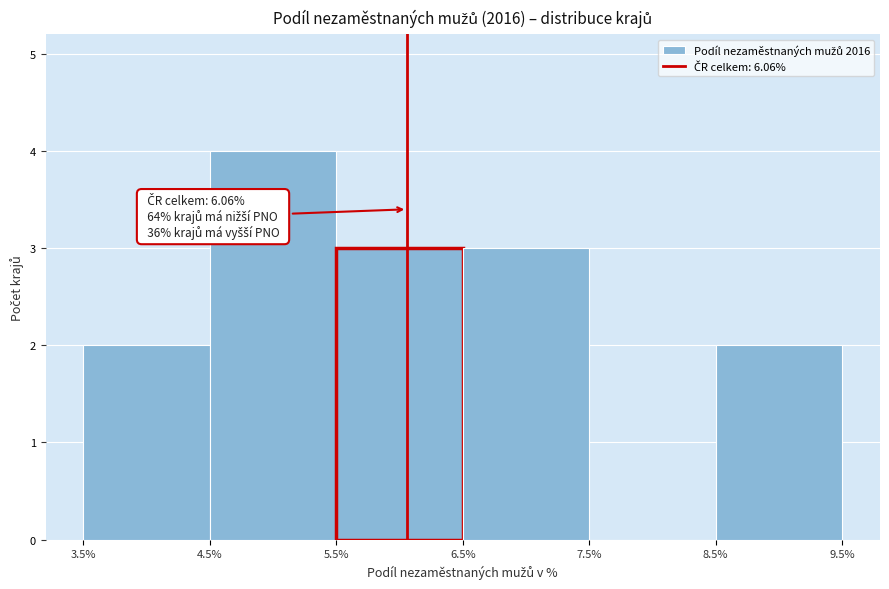

Over which range of the x-axis is the bar tallest?

4.5% to 5.5%